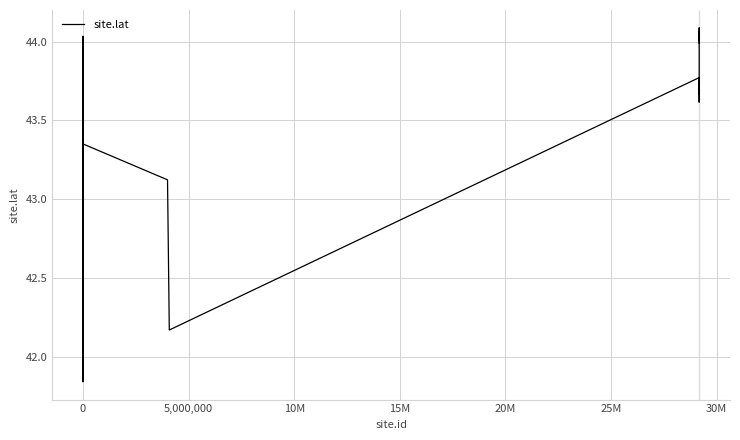

What is the difference between the maximum and minimum values?

2.2